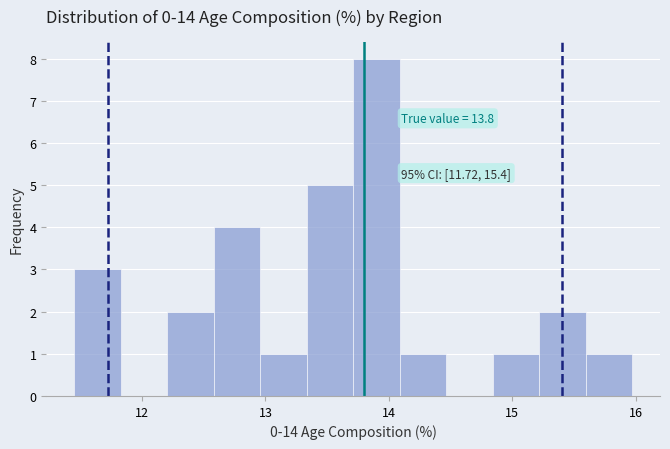

Around what value on the x-axis is the tallest bar? Give the approximate position of its centre, as read against the axis.

13.9